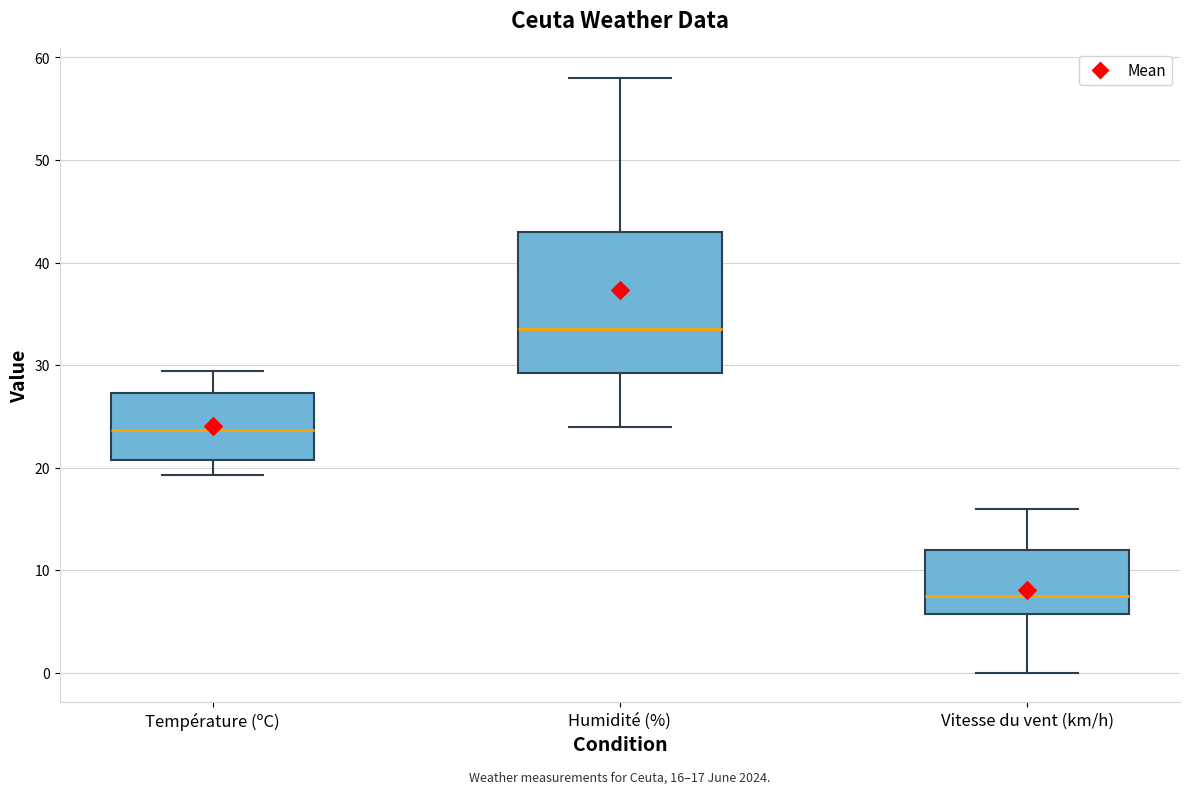

Which box is the tallest, from its lower edge to its upper edge?

Humidité (%)